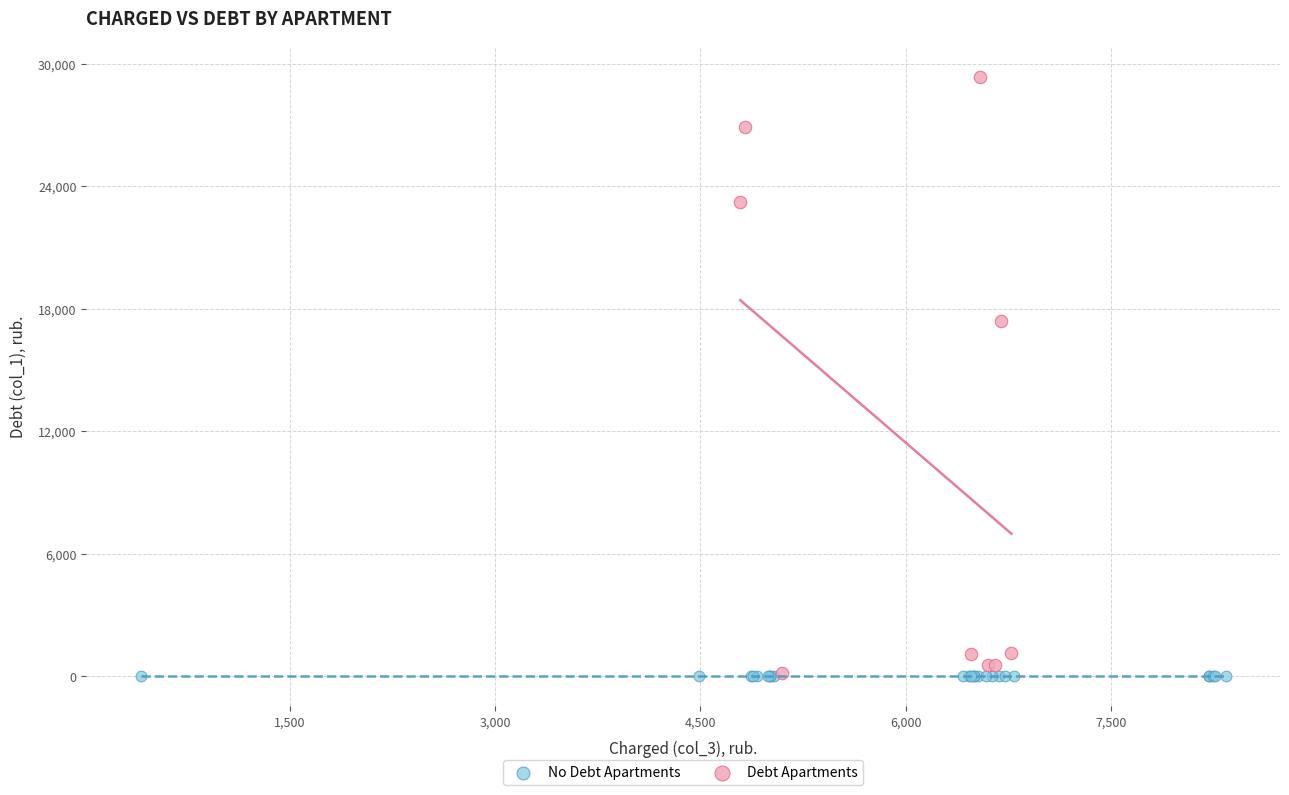

Which series contains the highest Y value?

Debt Apartments